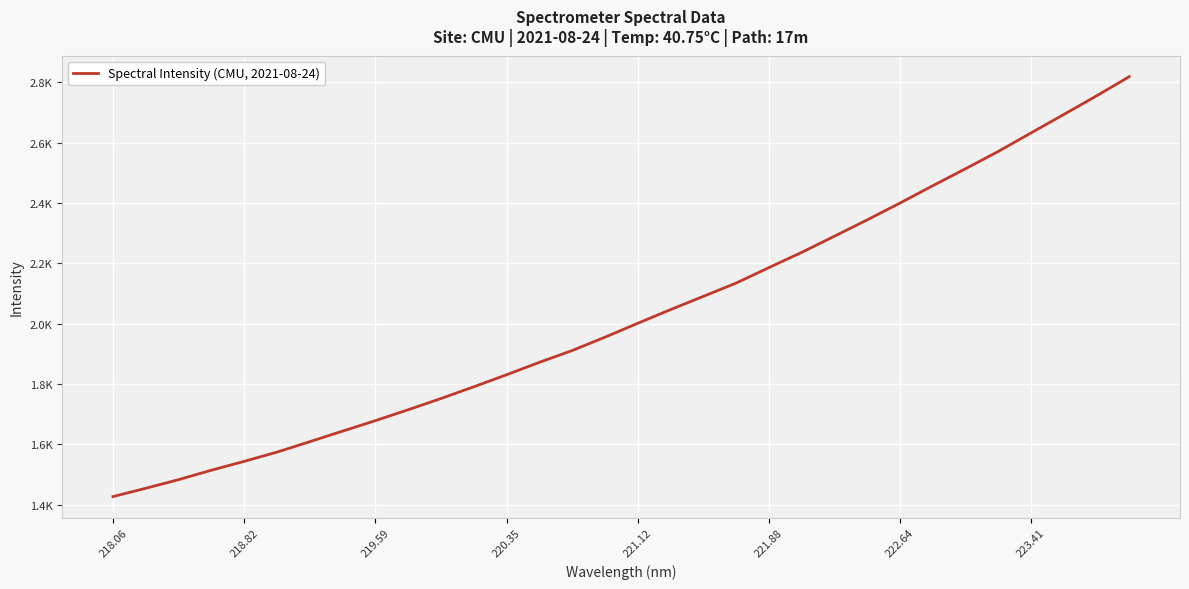

Is this an area chart (filled region under the line)?

No